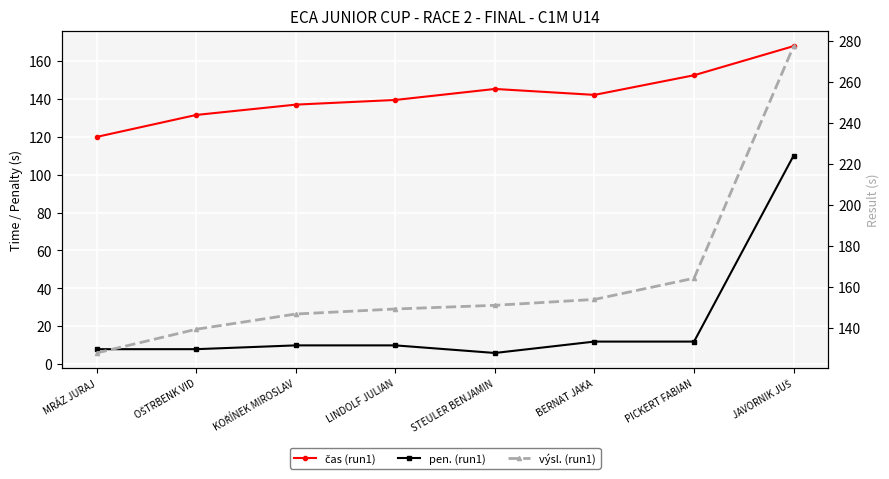

What is the minimum value for pen. (run1)?

6.0